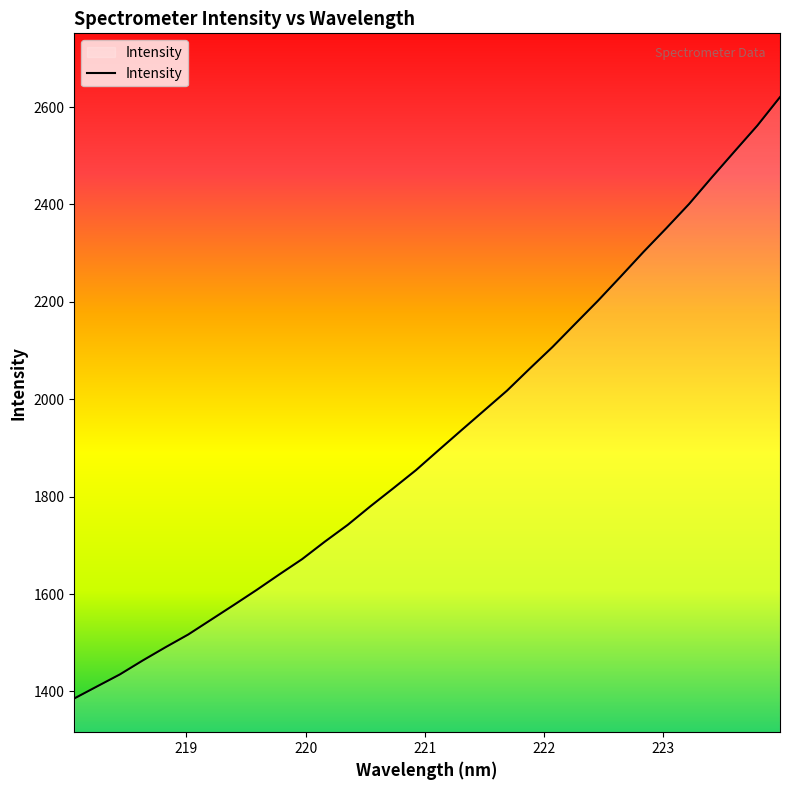

What is the minimum value shown in the chart?

1385.6